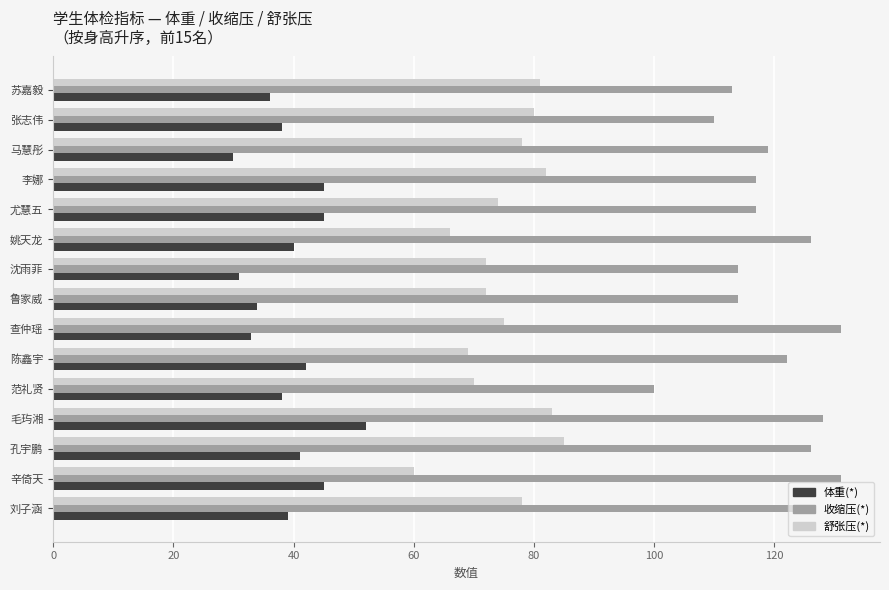

At how many categories does at least one series exceed 64?

15